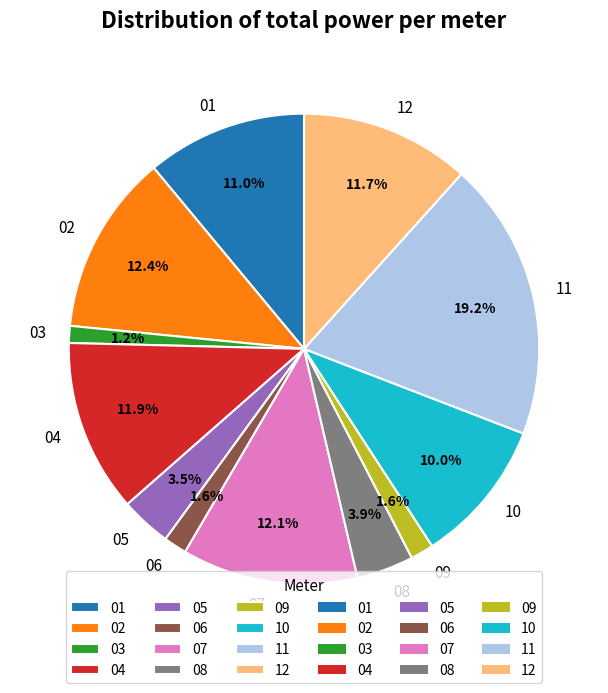

Which category has the biggest portion of the pie?

11